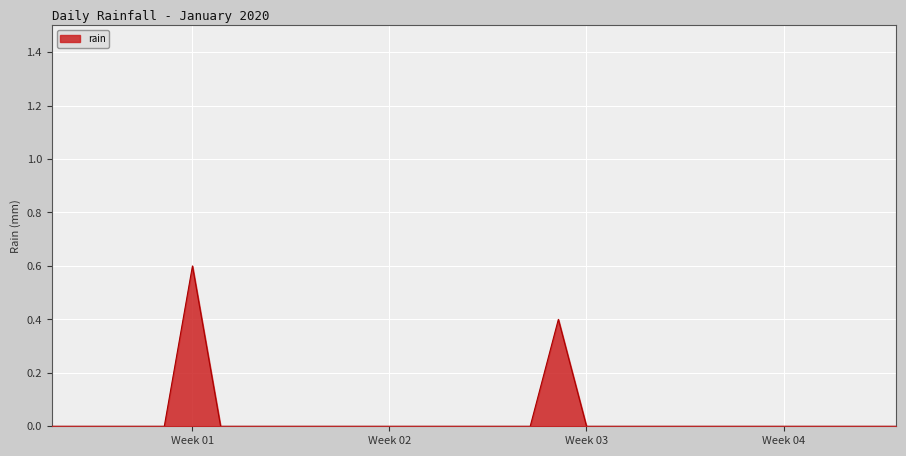

What is the greatest value displayed?

0.6